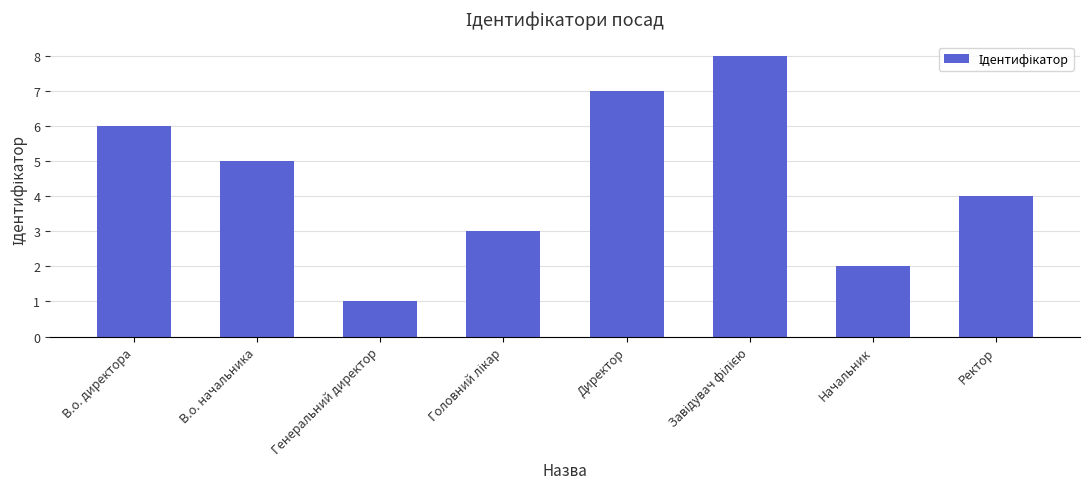

Count the values in the range 3 to 7.

5